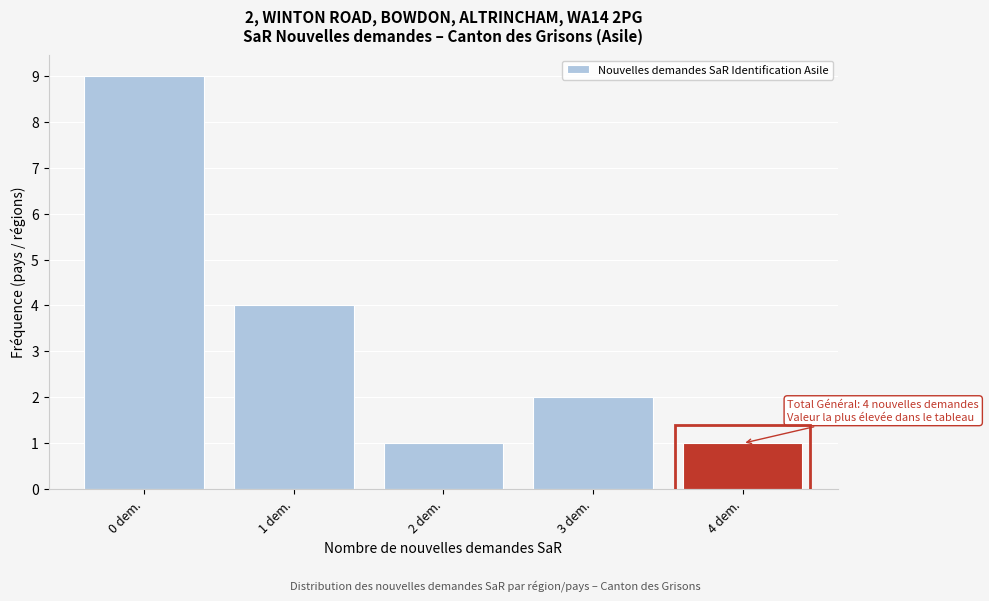

Which range on the x-axis has the tallest bar?

-0.5 to 0.5